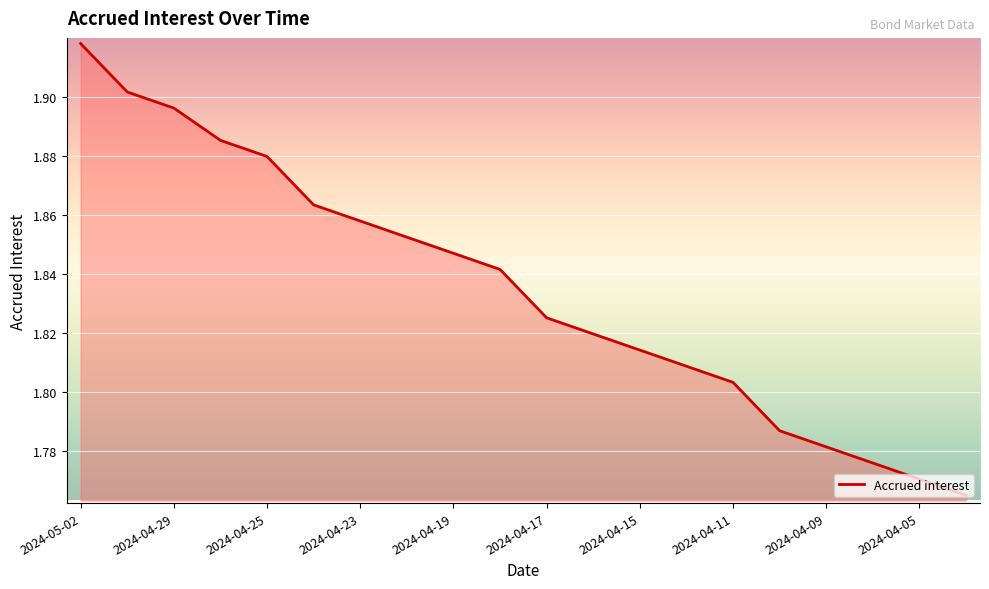

Is this an area chart (filled region under the line)?

Yes